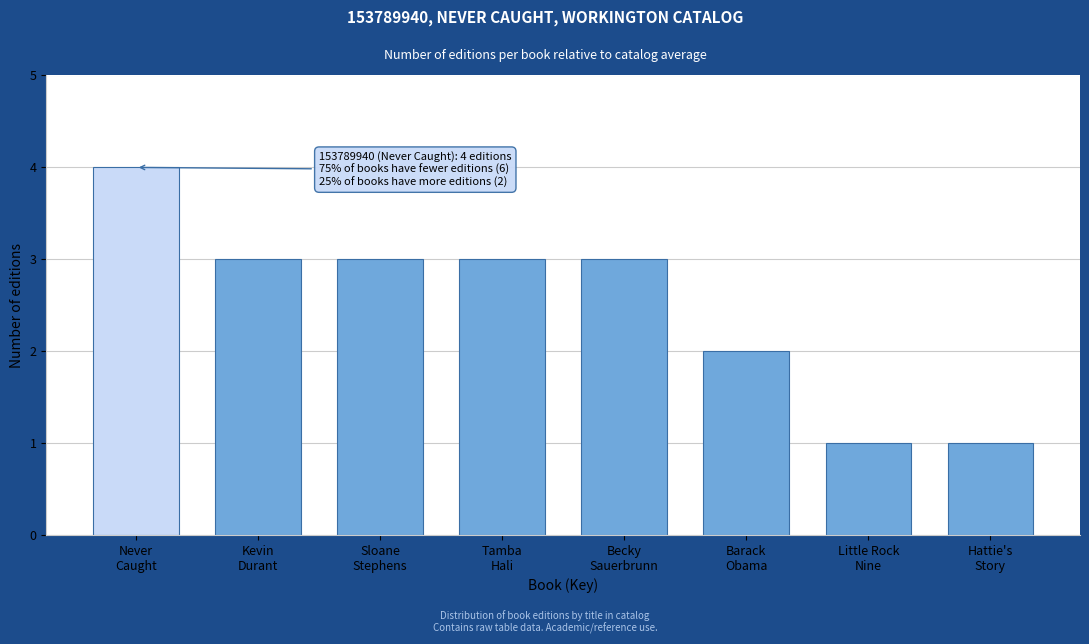

Reading left to right, what are all the values shown in this chart?

4	3	3	3	3	2	1	1